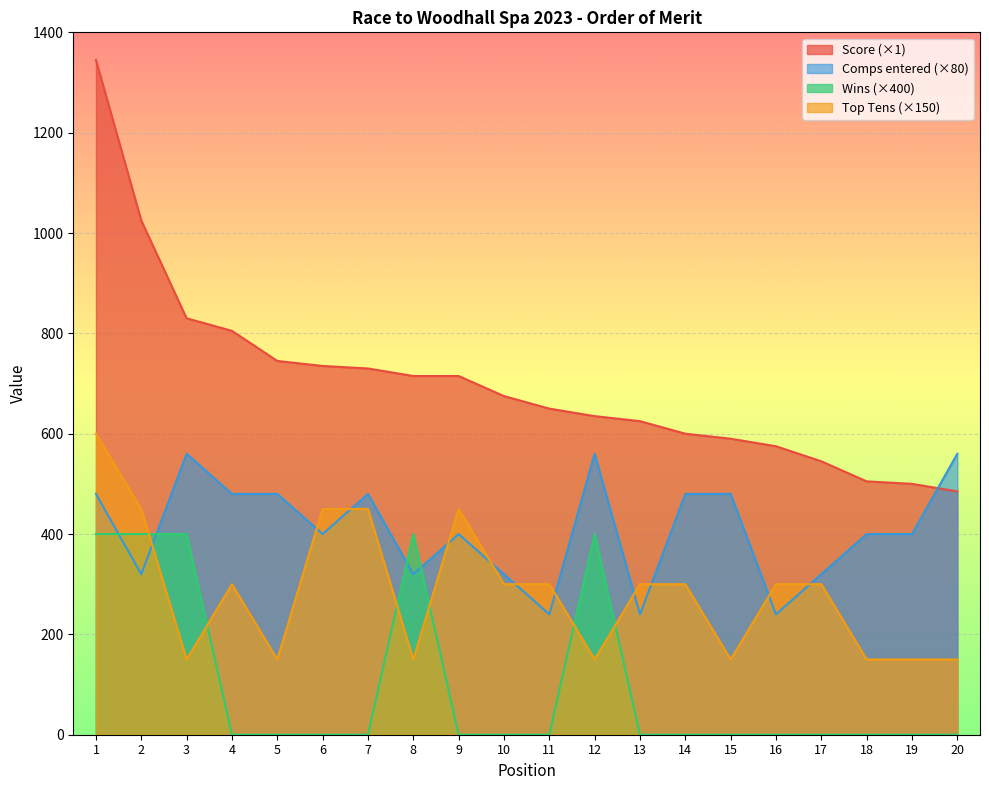

Reading left to right, extract all data points from this chart.

Score: 1=1345	2=1025	3=830	4=805	5=745	6=735	7=730	8=715	9=715	10=675	11=650	12=635	13=625	14=600	15=590	16=575	17=545	18=505	19=500	20=485
Comps entered: 1=480	2=320	3=560	4=480	5=480	6=400	7=480	8=320	9=400	10=320	11=240	12=560	13=240	14=480	15=480	16=240	17=320	18=400	19=400	20=560
Wins: 1=400	2=400	3=400	4=0	5=0	6=0	7=0	8=400	9=0	10=0	11=0	12=400	13=0	14=0	15=0	16=0	17=0	18=0	19=0	20=0
Top Tens: 1=600	2=450	3=150	4=300	5=150	6=450	7=450	8=150	9=450	10=300	11=300	12=150	13=300	14=300	15=150	16=300	17=300	18=150	19=150	20=150